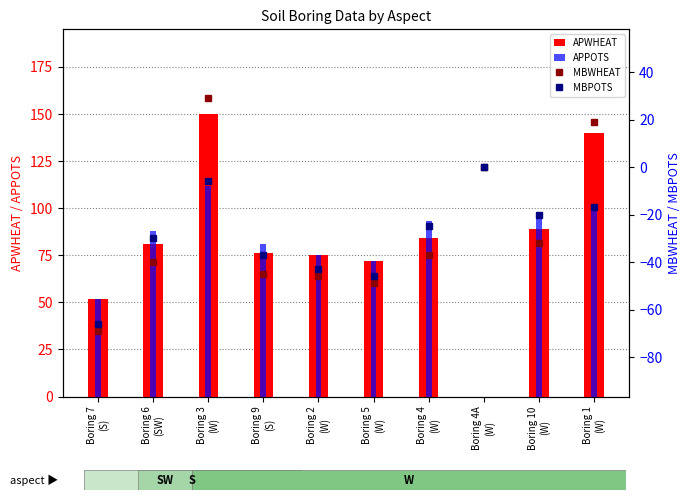

What is the difference between the second highest and second lowest values in the MBWHEAT series?

68